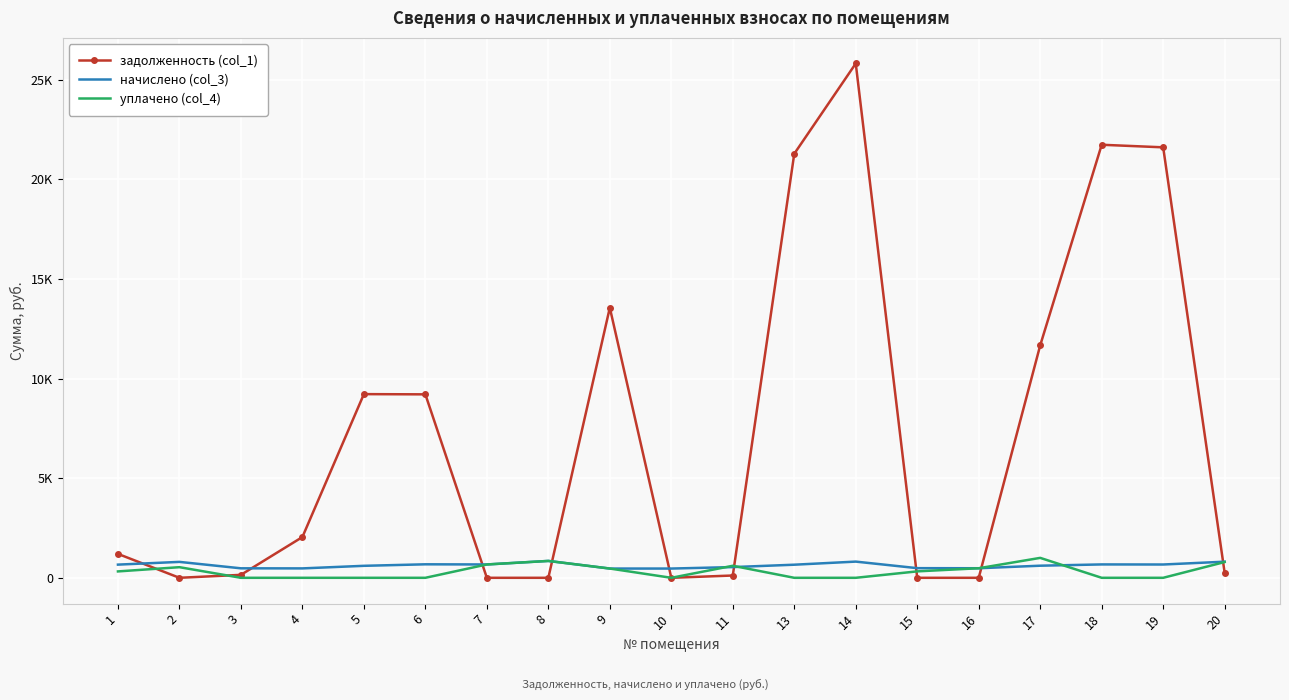

Which series has the largest range (max minus min)?

задолженность (col_1)